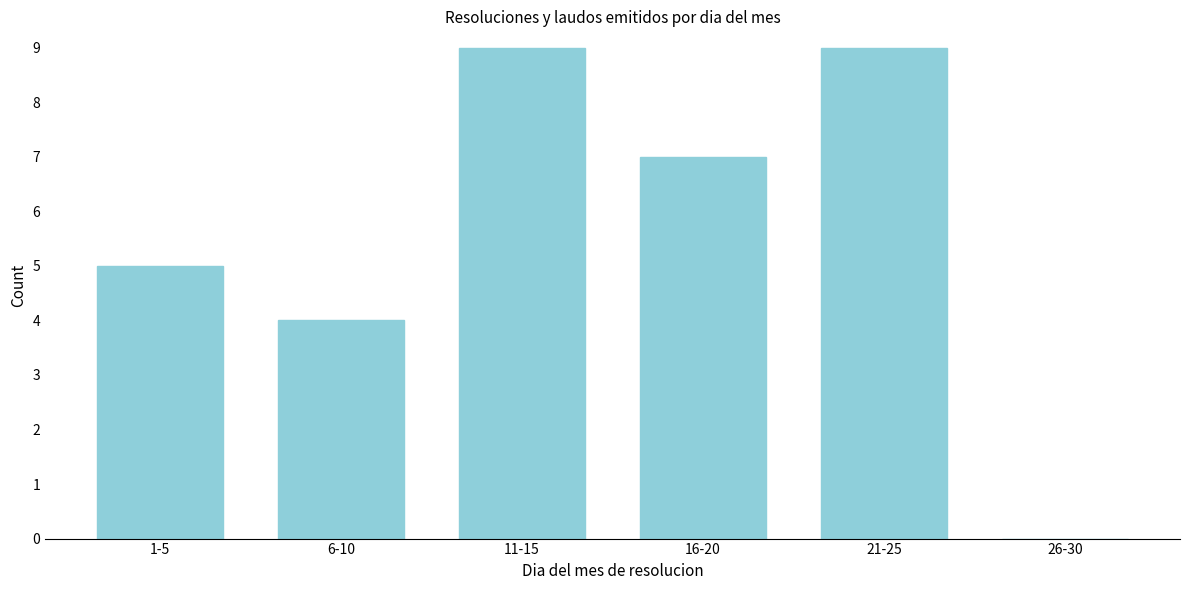

Reading left to right, list all the values displayed in this chart.

1-5=5	6-10=4	11-15=9	16-20=7	21-25=9	26-30=0